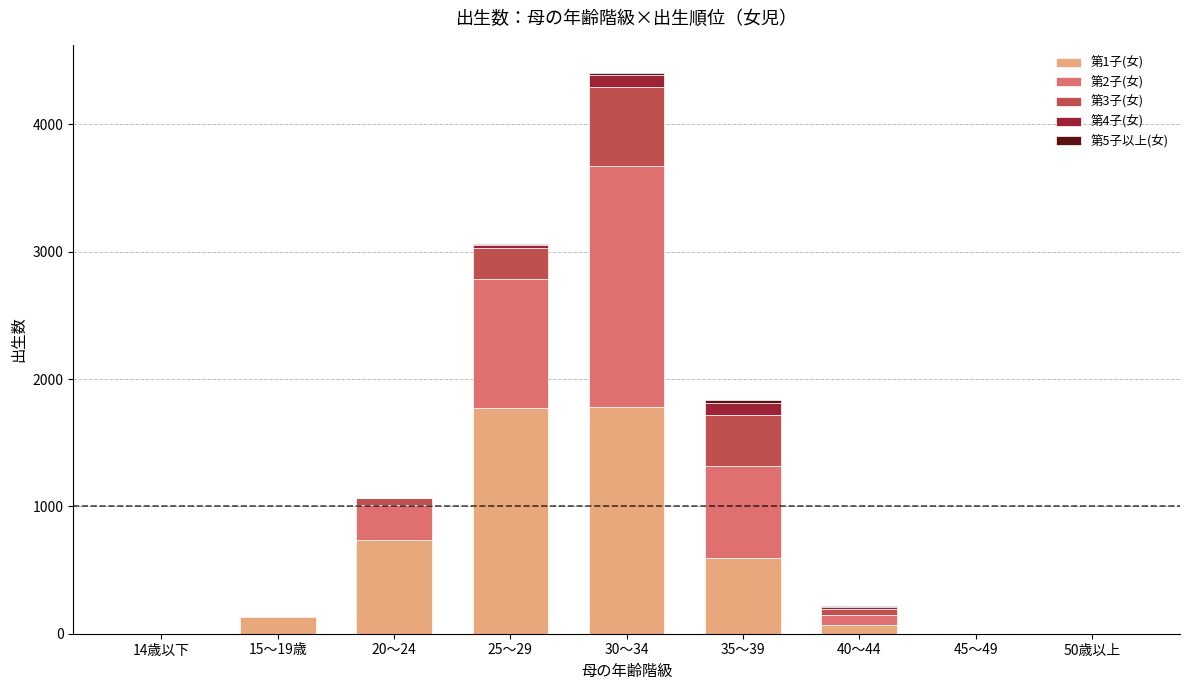

The value of 第1子(女) at 25～29 is 423. True or false?

False